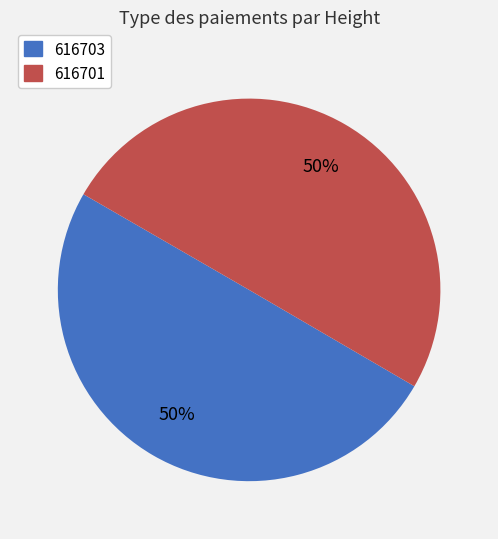

What percentage is the 616701 slice, to the nearest percent?

50%